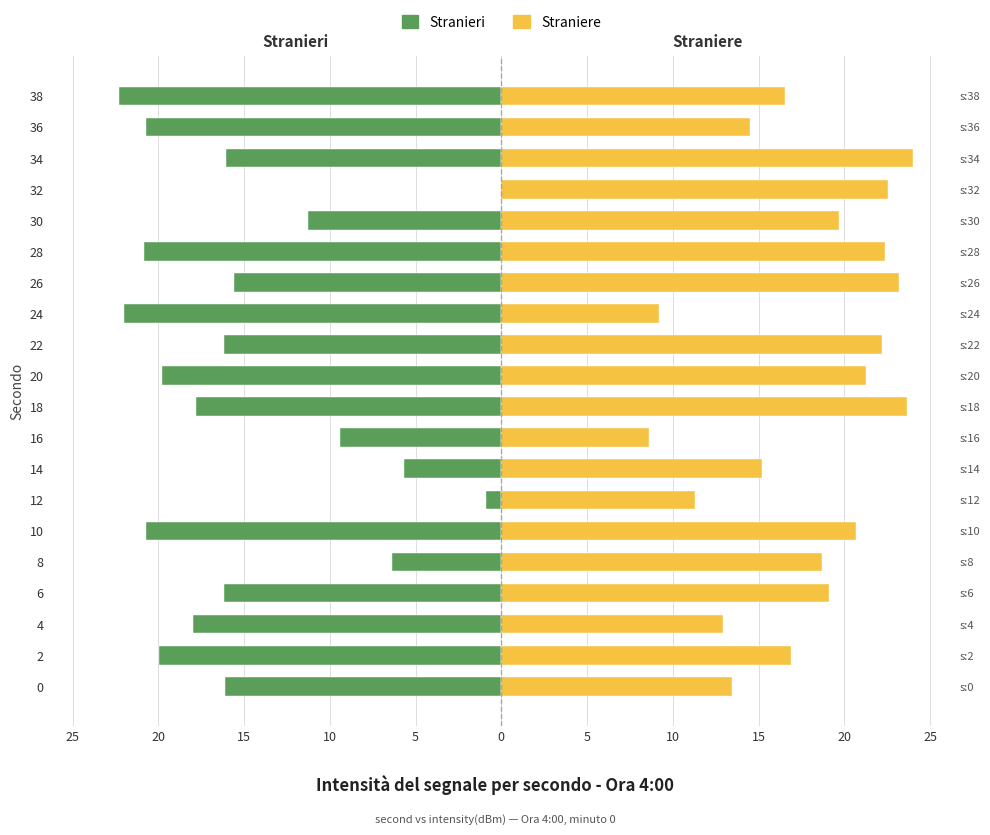

How many values in the Straniere series exceed 19?

10